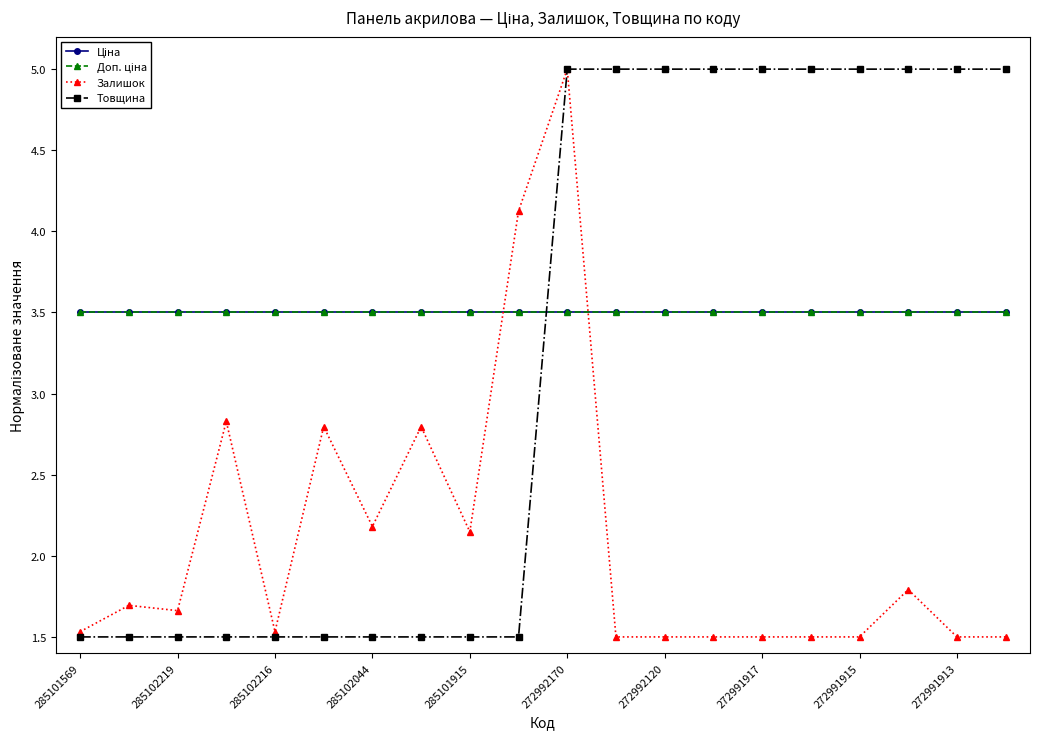

Which series has the largest total across all categories?

Ціна